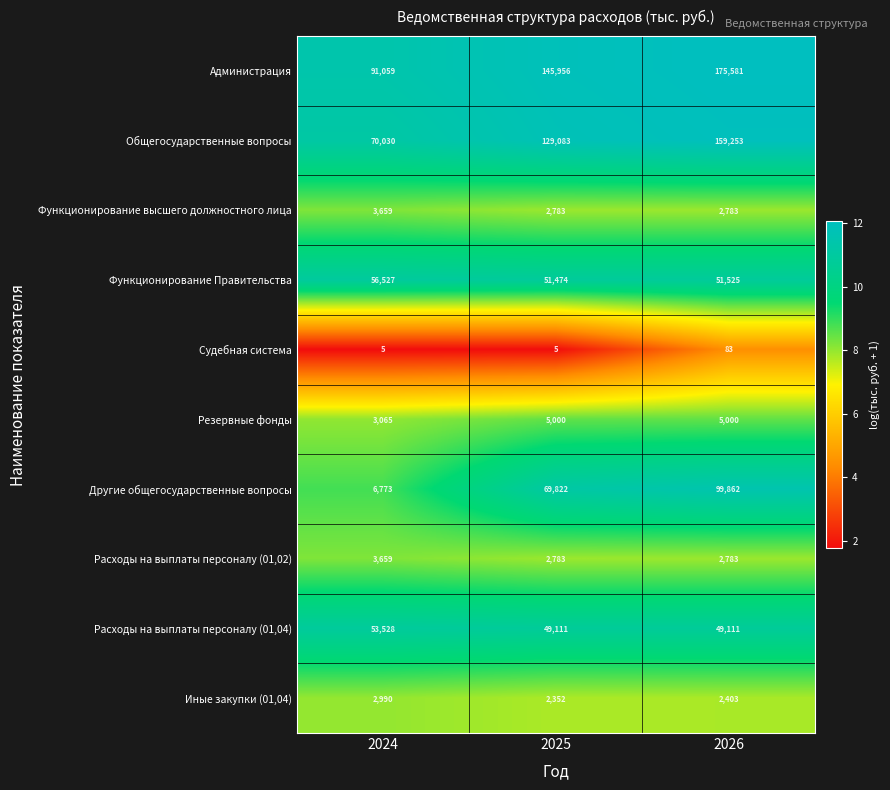

Read the Другие общегосударственные вопросы value at 2024, to the nearest 50.

6750